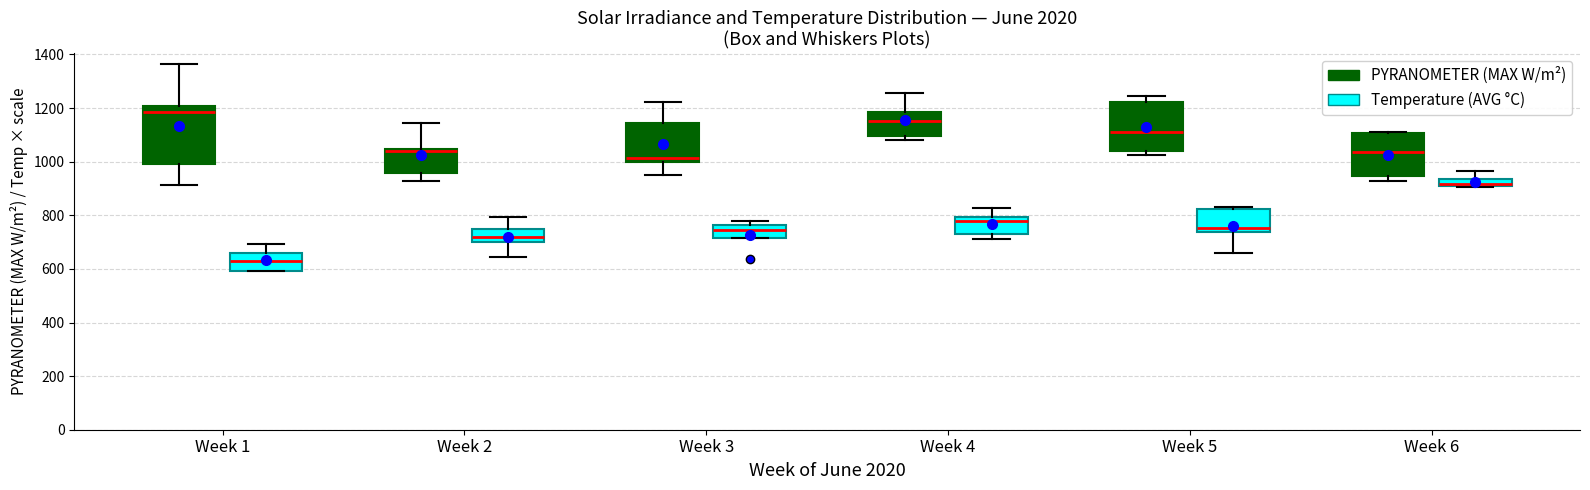

Which box's median line is the highest?

Week 1 (PYRANOMETER (MAX W/m²))